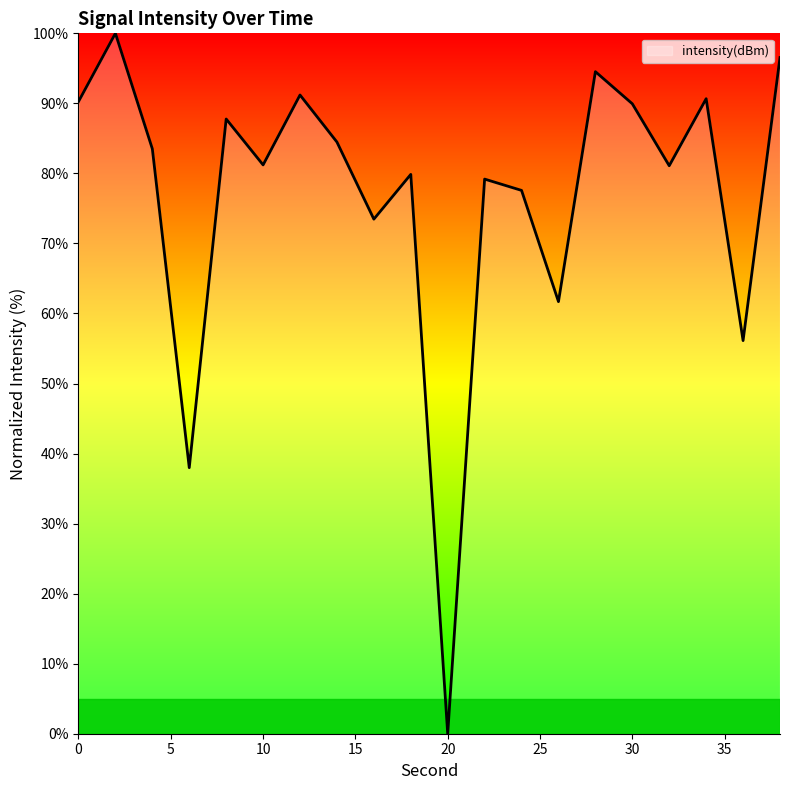

What is the maximum value shown in the chart?

100.0